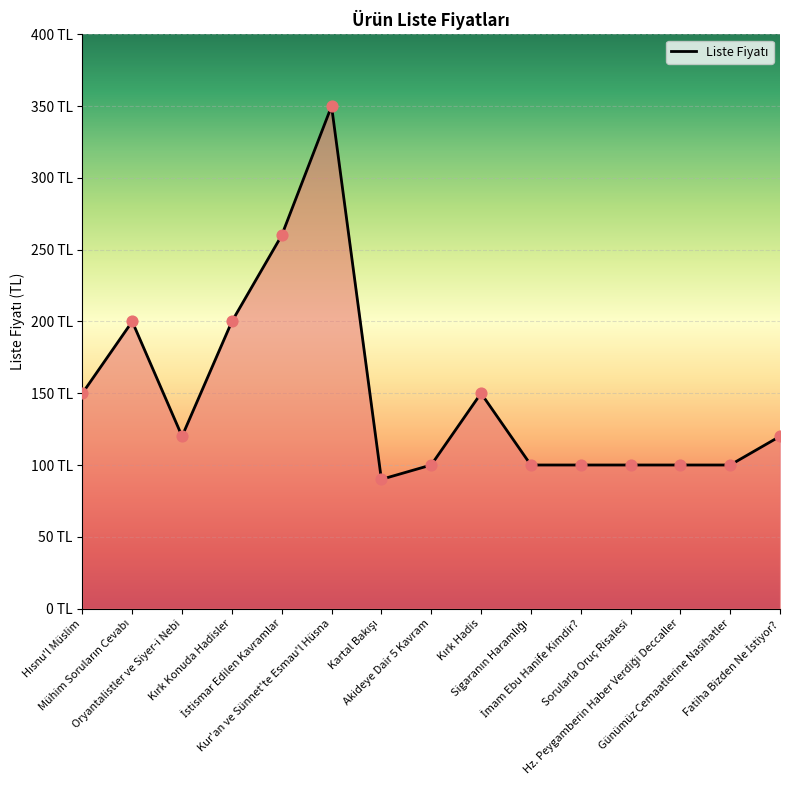

What is the change in value from Mühim Soruların Cevabı to Günümüz Cemaatlerine Nasihatler?

-100